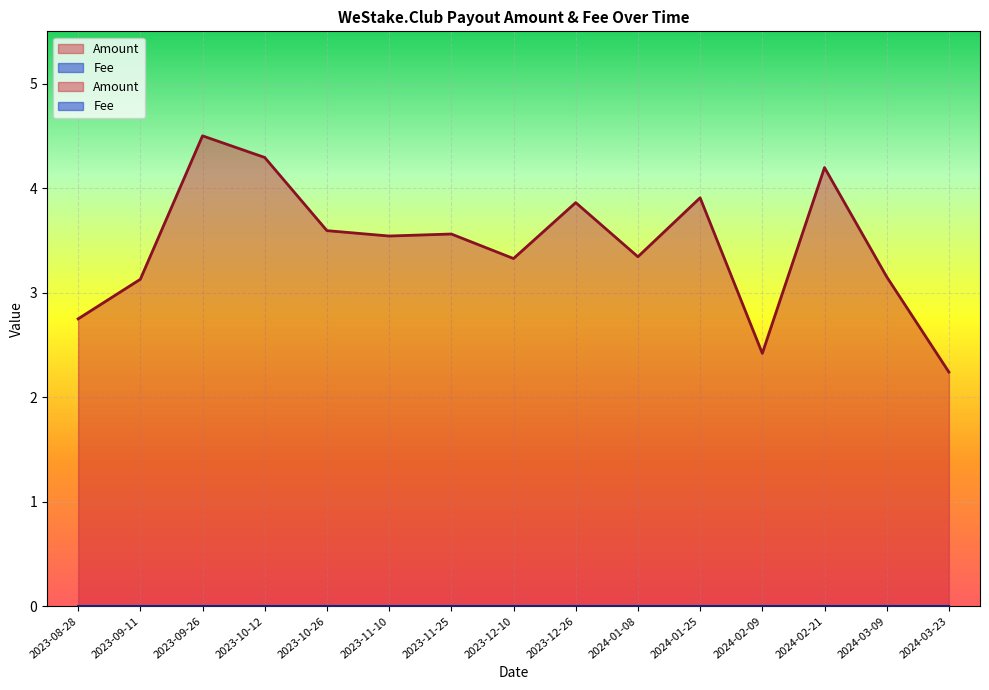

Approximately how many times larger is the value at 2023-10-12 compared to 2024-02-09?

1.8